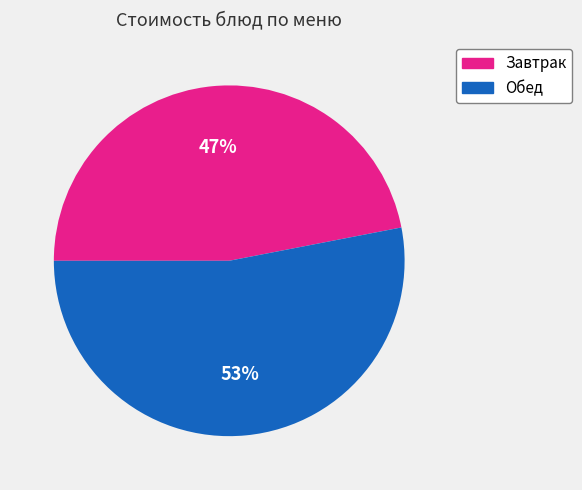

Which category has the biggest portion of the pie?

Обед